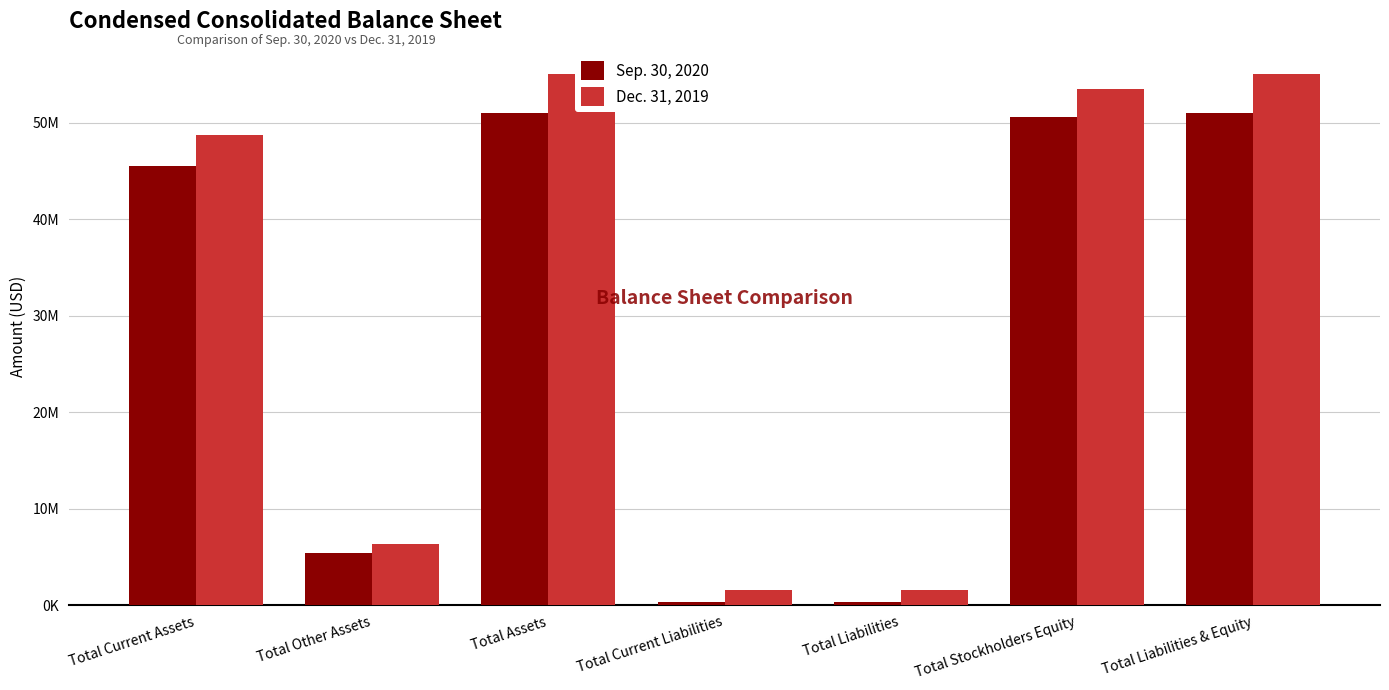

Rank the series at Total Liabilities & Equity from lowest to highest value.

Sep. 30, 2020, Dec. 31, 2019